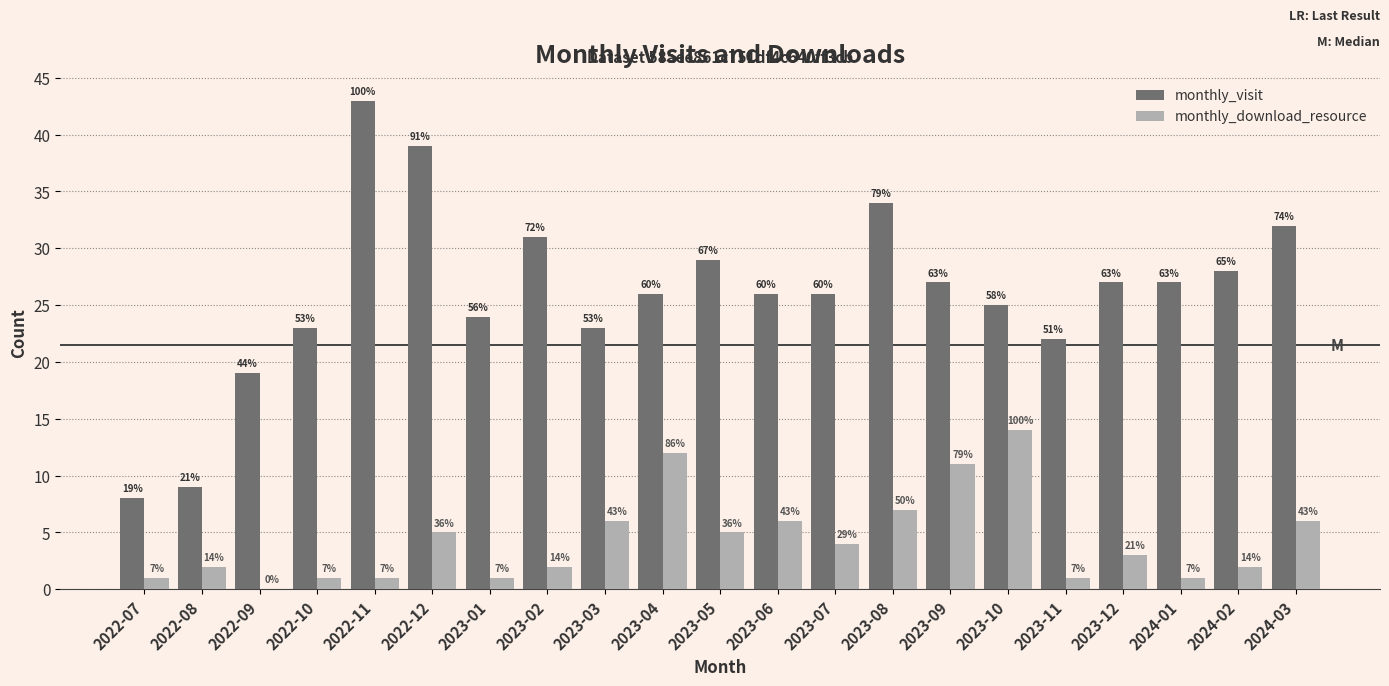

What are all the series names shown in the legend?

monthly_visit, monthly_download_resource